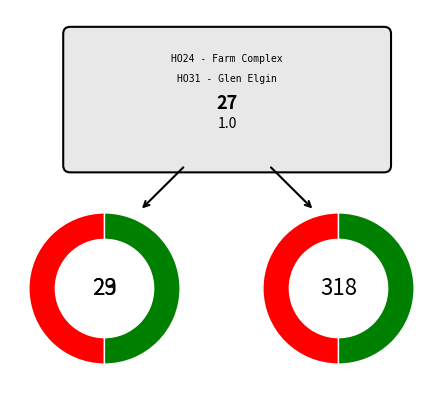

How many slices are in this pie chart?

4